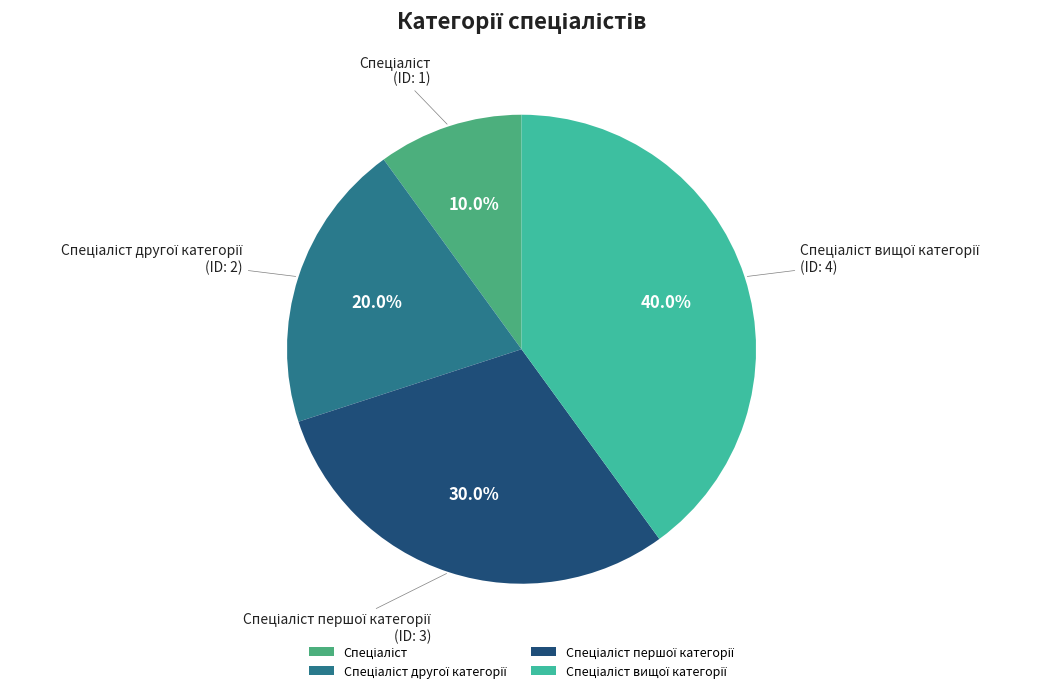

Does any single category account for the majority?

No